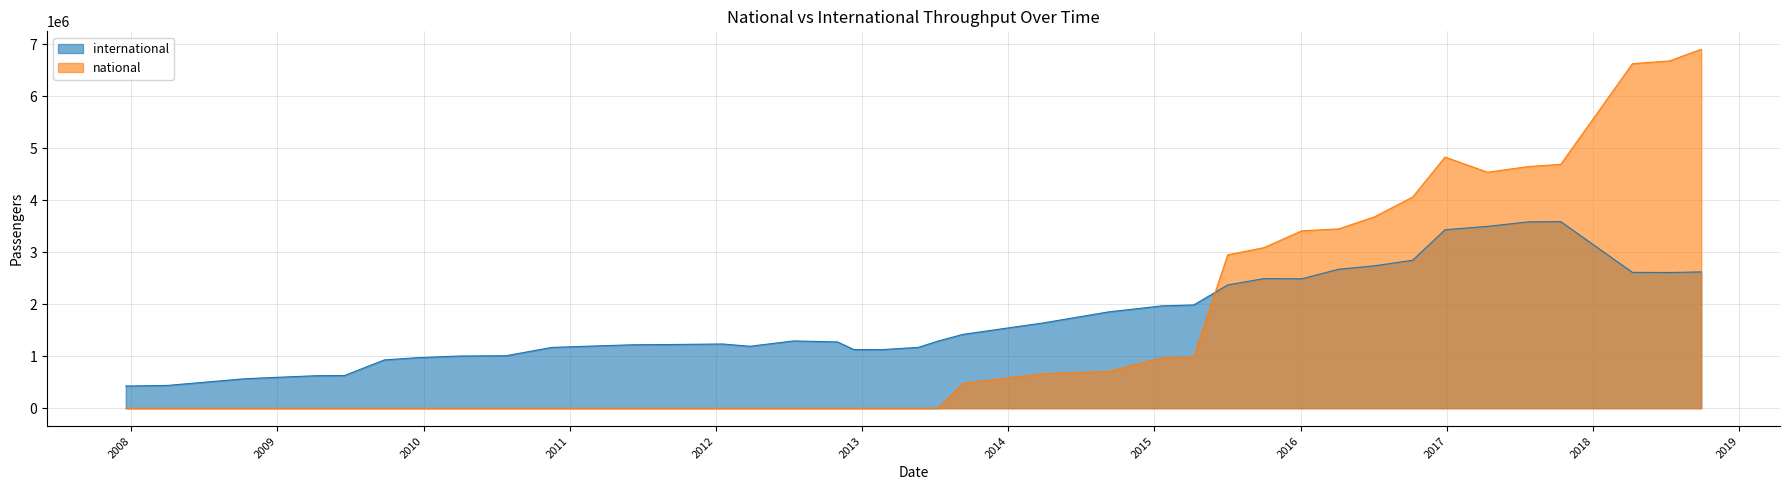

What is the difference between the maximum and minimum values in the national series?

6900649